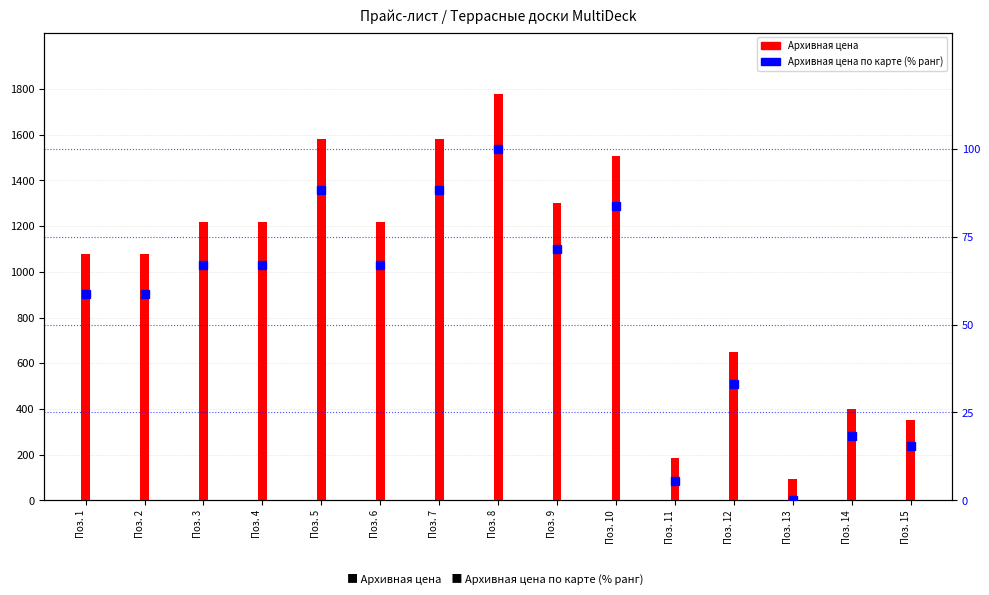

Approximately how many times larger is the value at Поз. 4 compared to Поз. 12?

2.0